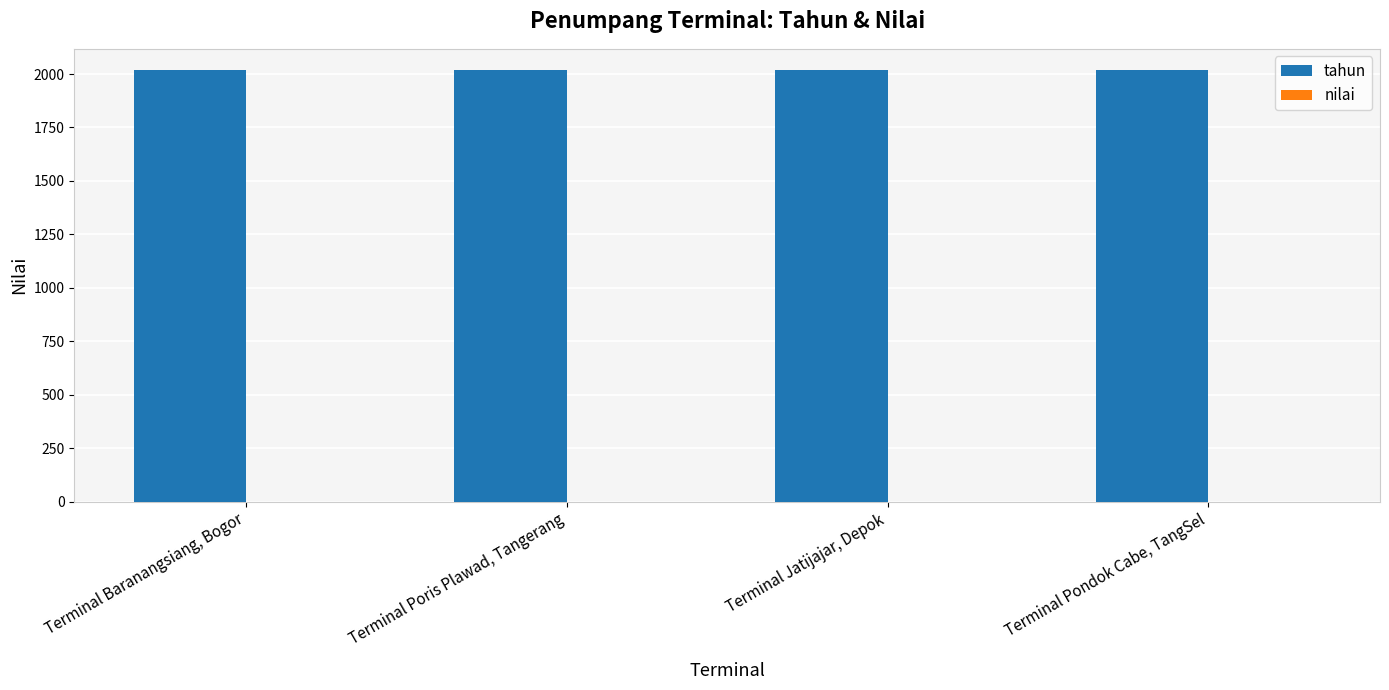

What position from the left is Terminal Poris Plawad, Tangerang?

2